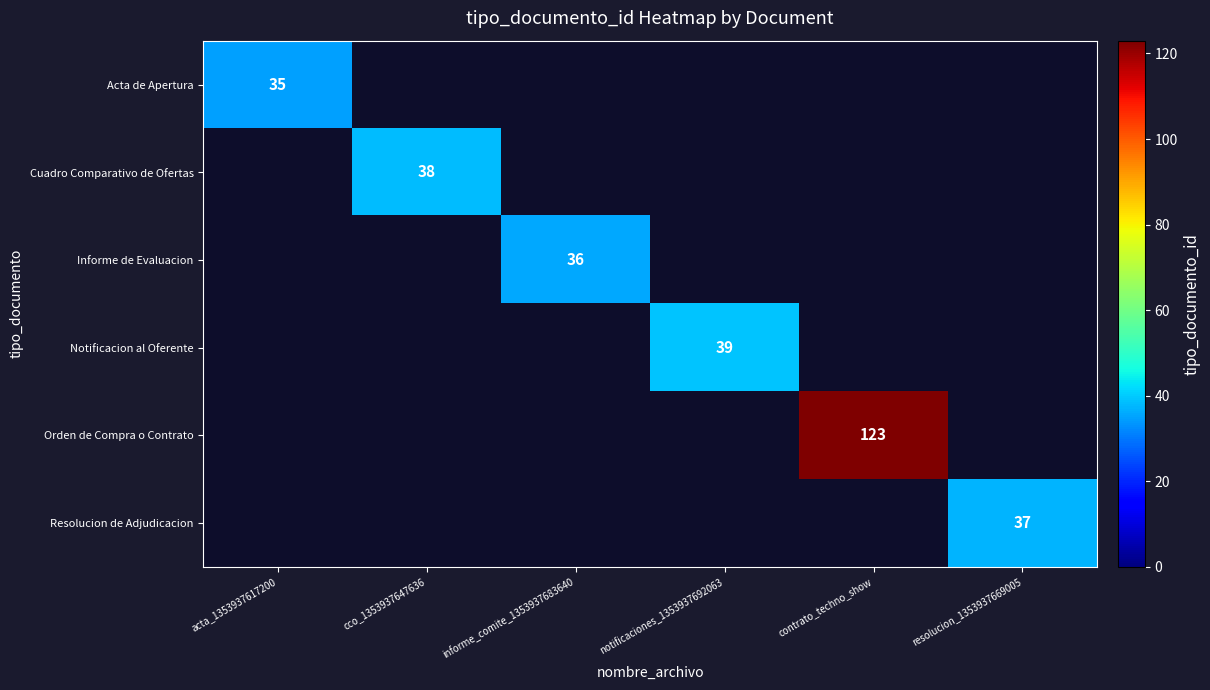

Is the value of Resolucion de Adjudicacion at informe_comite_1353937683640 greater than the value of Cuadro Comparativo de Ofertas at contrato_techno_show?

No